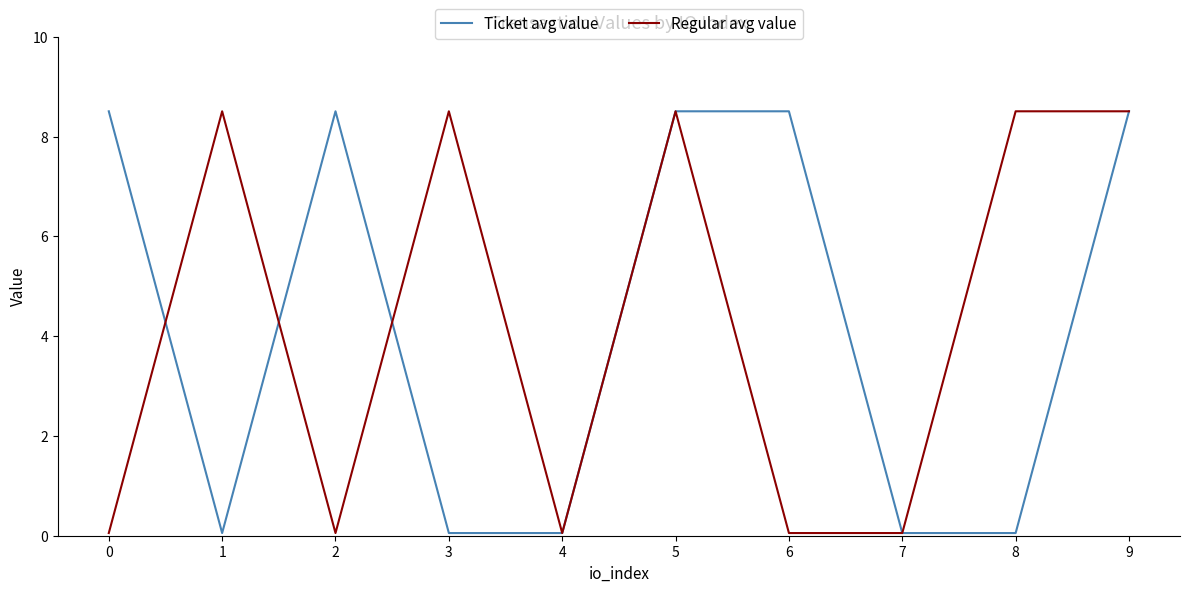

What is the greatest value displayed?

8.5